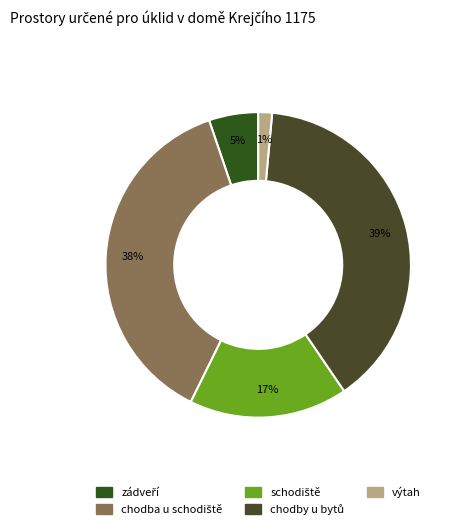

Between chodba u schodiště and zádveří, which is larger?

chodba u schodiště